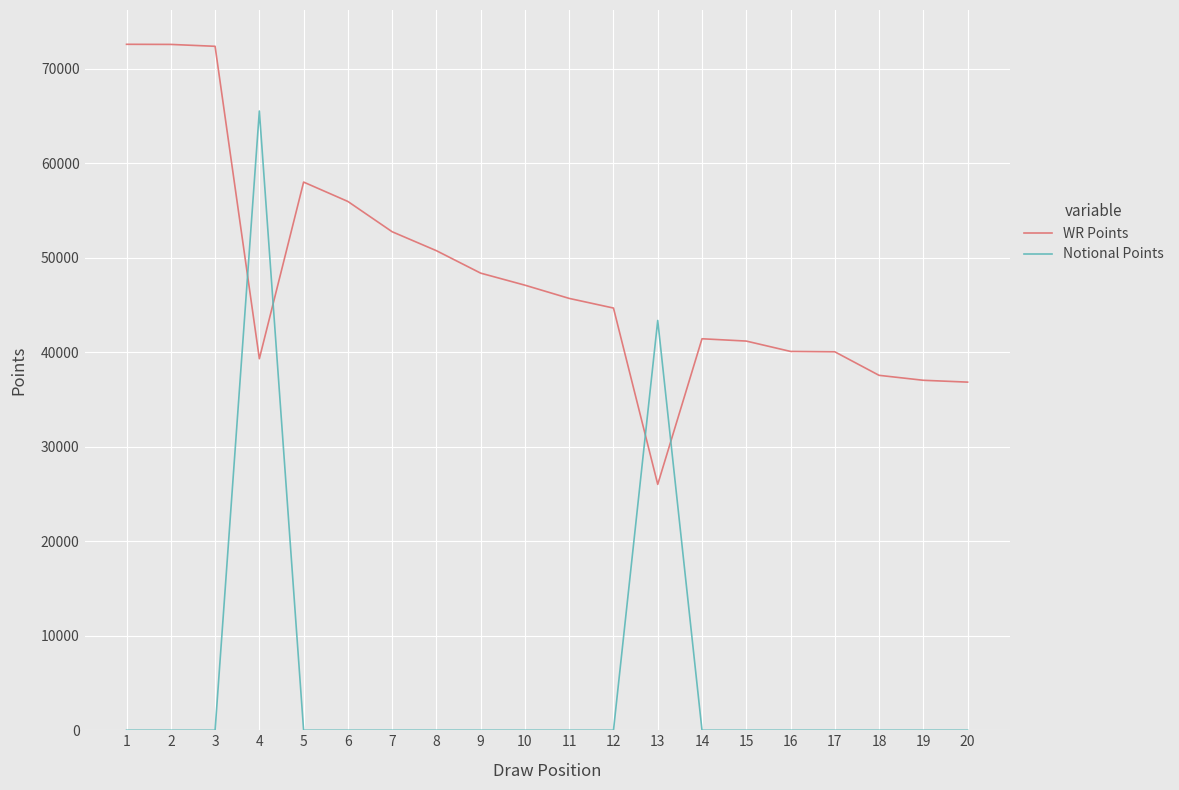

What is the maximum value for Notional Points?

65530